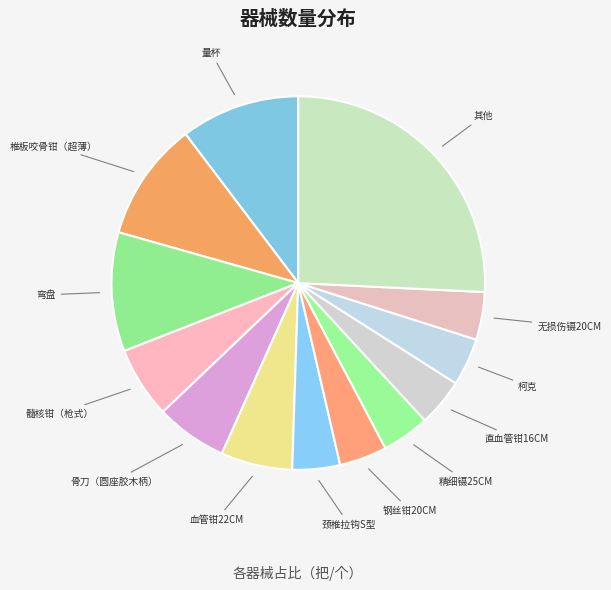

How many segments does this pie chart have?

13